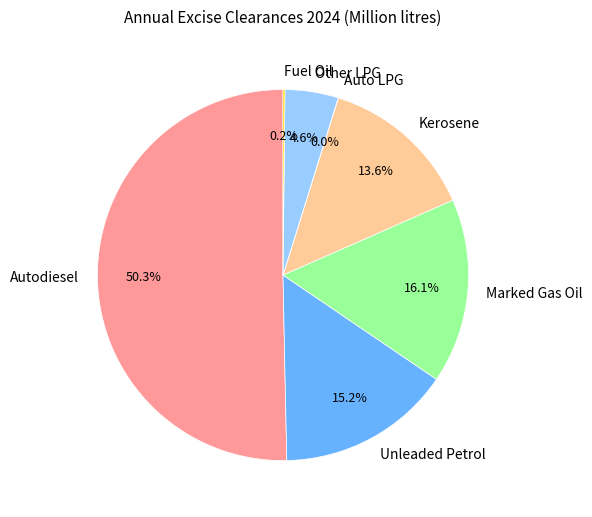

Which category has the biggest portion of the pie?

Autodiesel